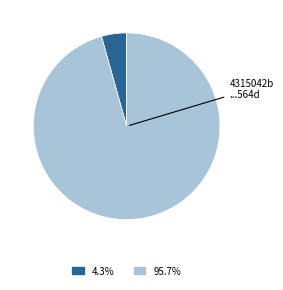

Does any single category account for the majority?

Yes